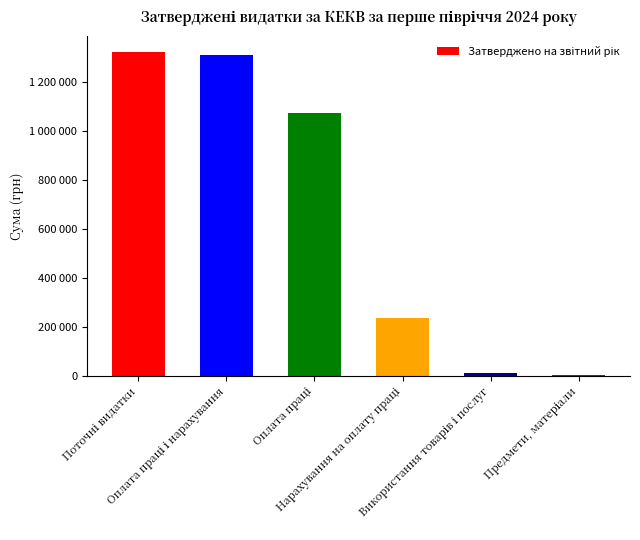

List the labels in order of value, largest first.

Поточні видатки, Оплата праці і нарахування, Оплата праці, Нарахування на оплату праці, Використання товарів і послуг, Предмети, матеріали